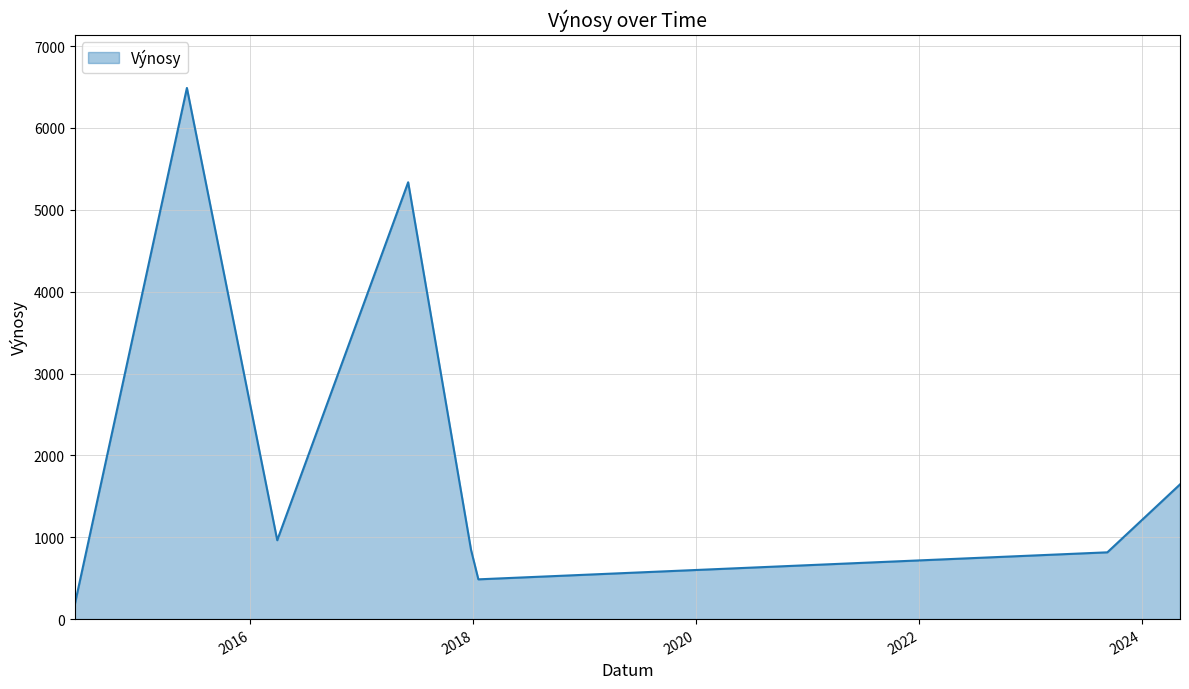

How many interior local valleys (lower than both neighbors) does the data have?

2